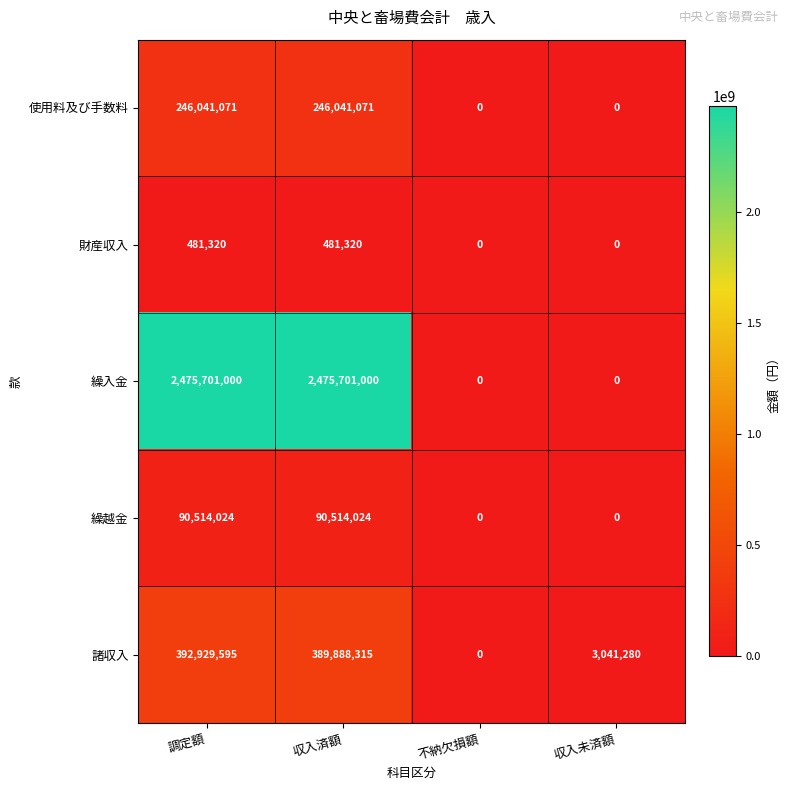

Count the number of categories in the chart.

4